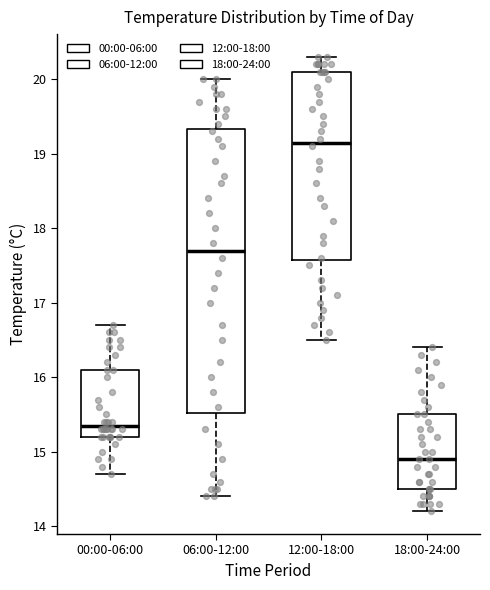

Reading left to right, transcribe this box plot: for each box, give where its median line is, the range the box spans, and where its two whiskers end, as read against the y-axis. The values are not printed on the chart, so give them approximately, as read against the axis.

00:00-06:00: median 15.4, box 15.2 to 16.1, whiskers 14.7 to 16.7
06:00-12:00: median 17.7, box 15.5 to 19.3, whiskers 14.4 to 20.0
12:00-18:00: median 19.2, box 17.6 to 20.1, whiskers 16.5 to 20.3
18:00-24:00: median 14.9, box 14.5 to 15.5, whiskers 14.2 to 16.4